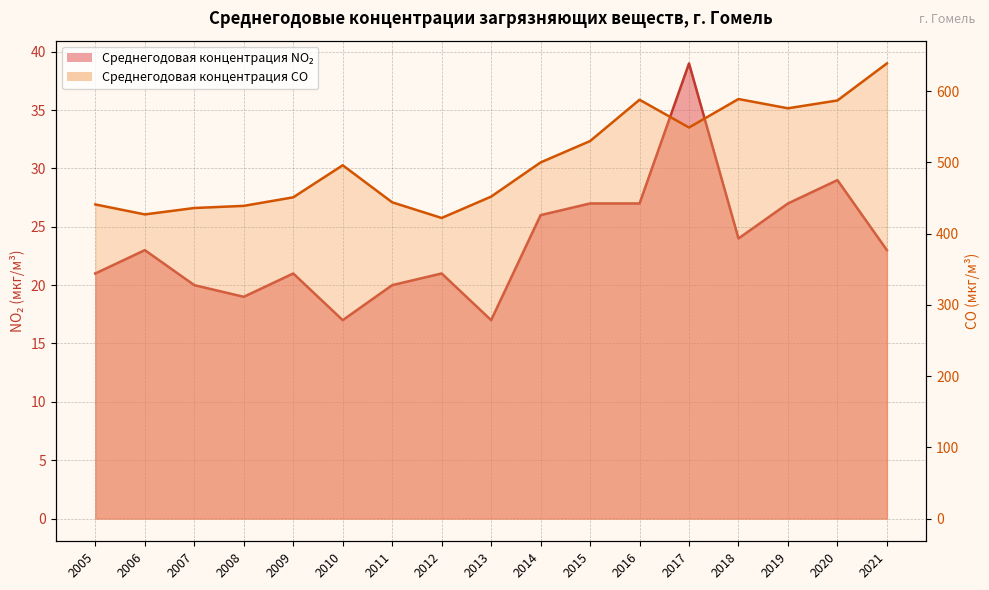

Which series has the widest spread of values?

Среднегодовая концентрация CO